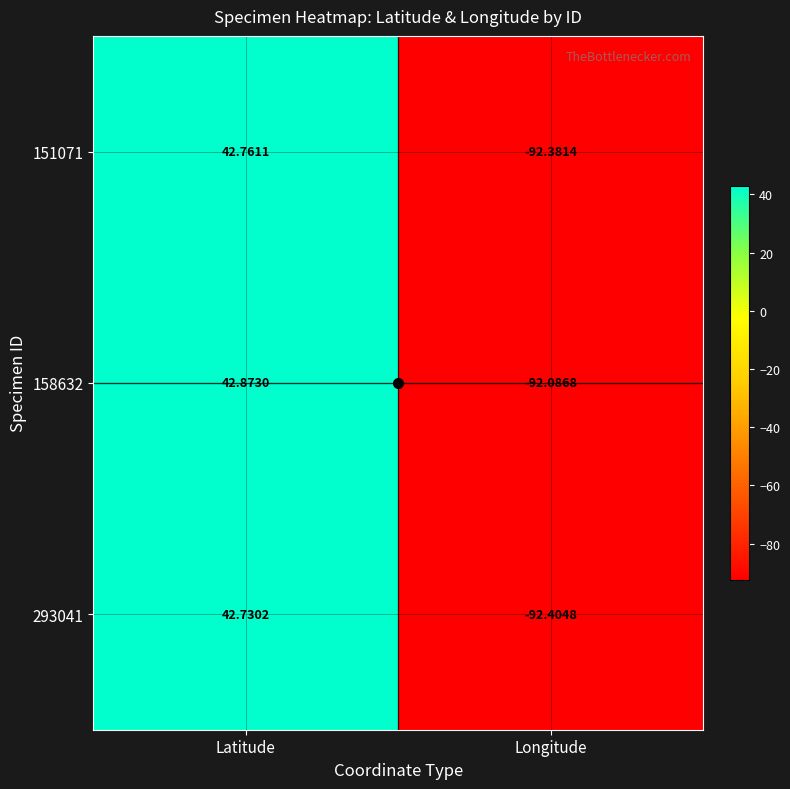

Where is 158632 nearest to the value -24?

Latitude